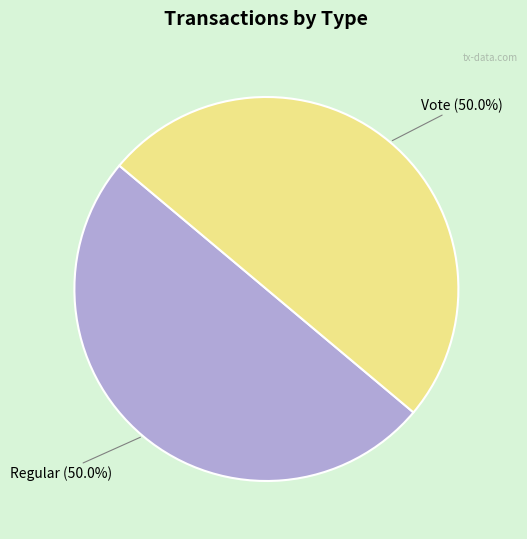

How many slices are in this pie chart?

2